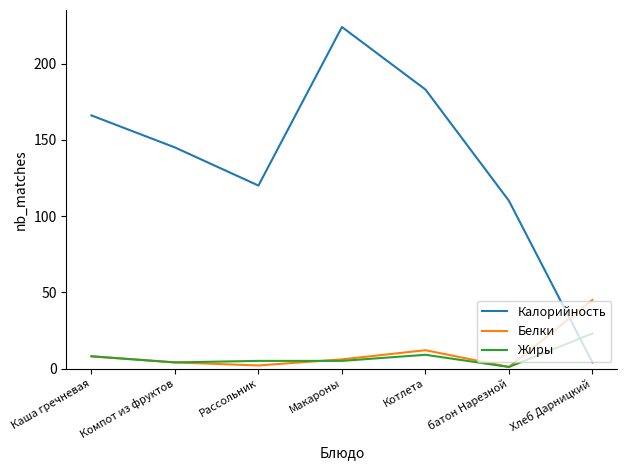

Count the number of data series in this chart.

3